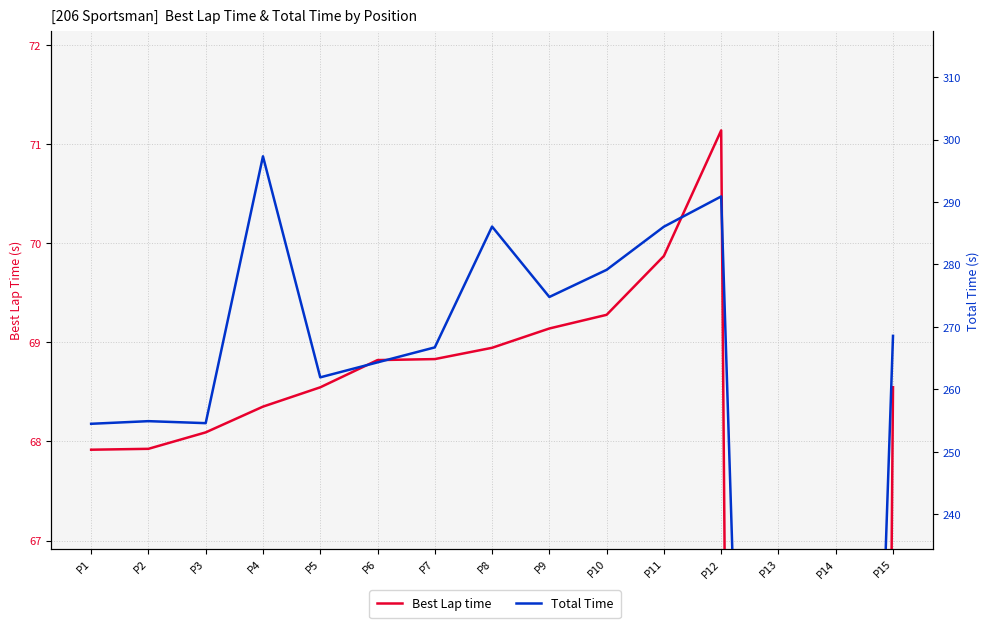

What is the sum of the Best Lap time values at P6 and P9?

138.0